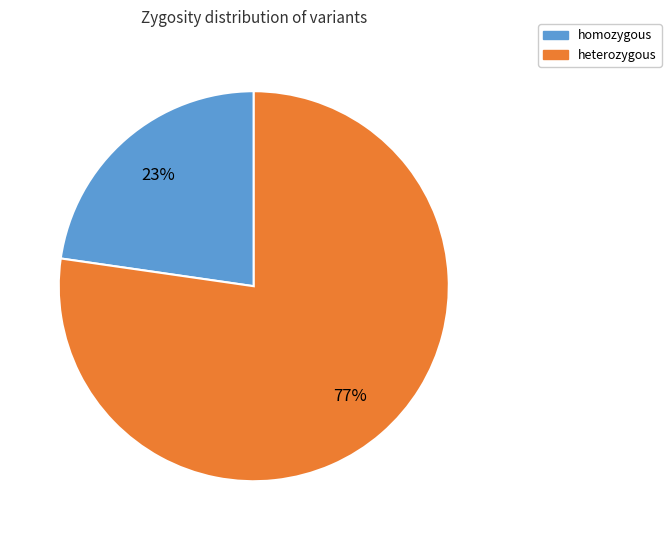

To the nearest percent, what portion does heterozygous represent?

77%